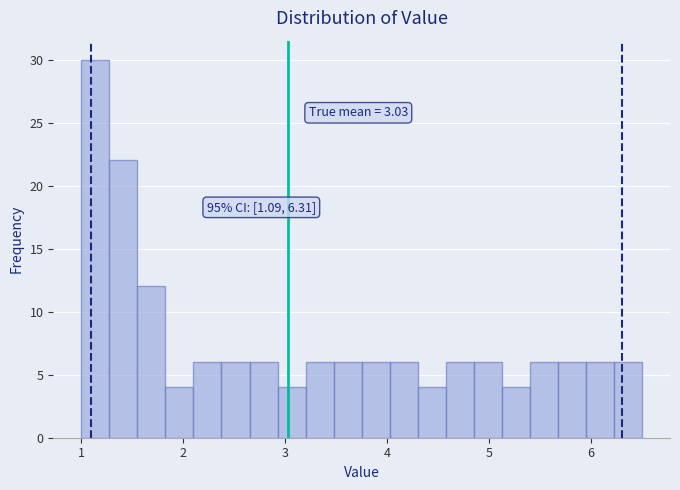

Read against the x-axis, roughly where is the centre of the tallest bar?

1.1